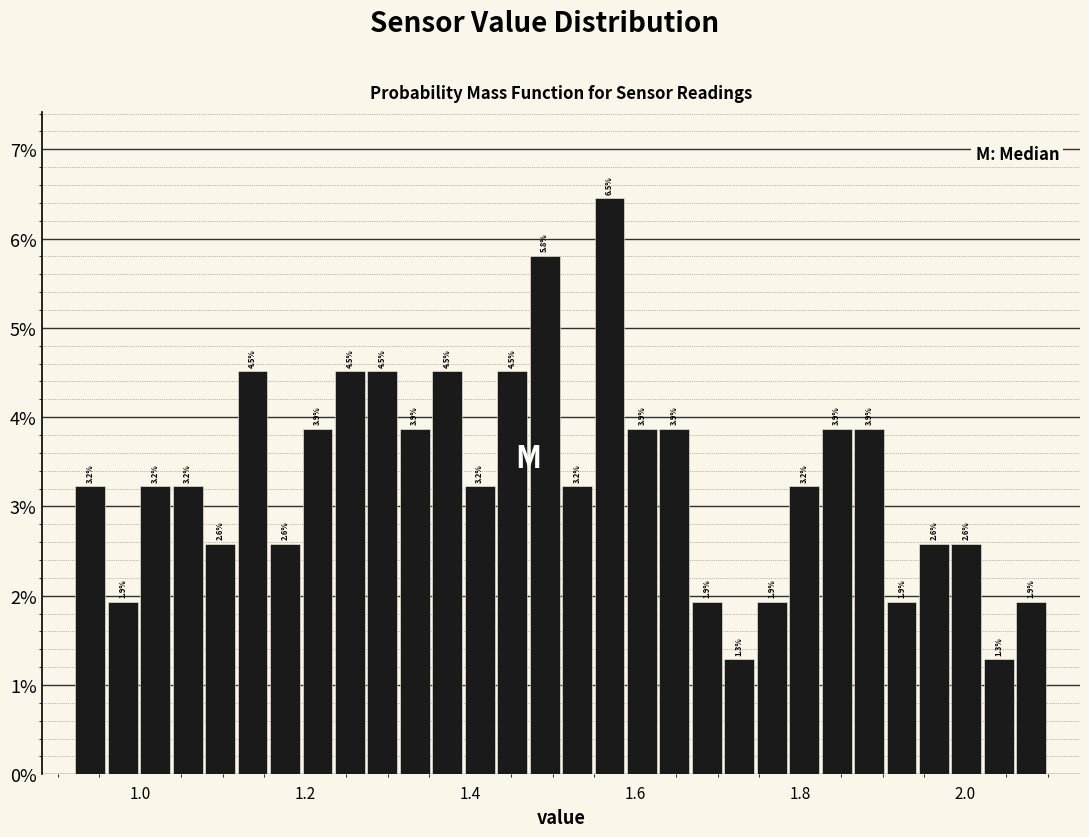

Read against the x-axis, roughly where is the centre of the tallest bar?

1.56